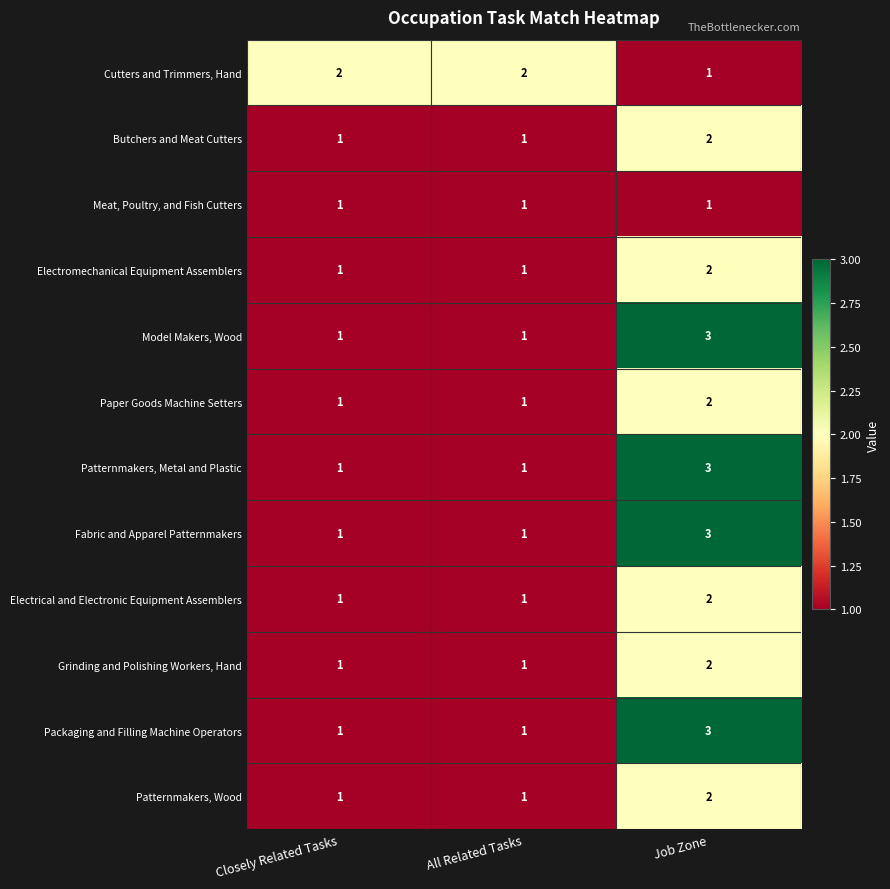

At how many categories does at least one series exceed 1?

3